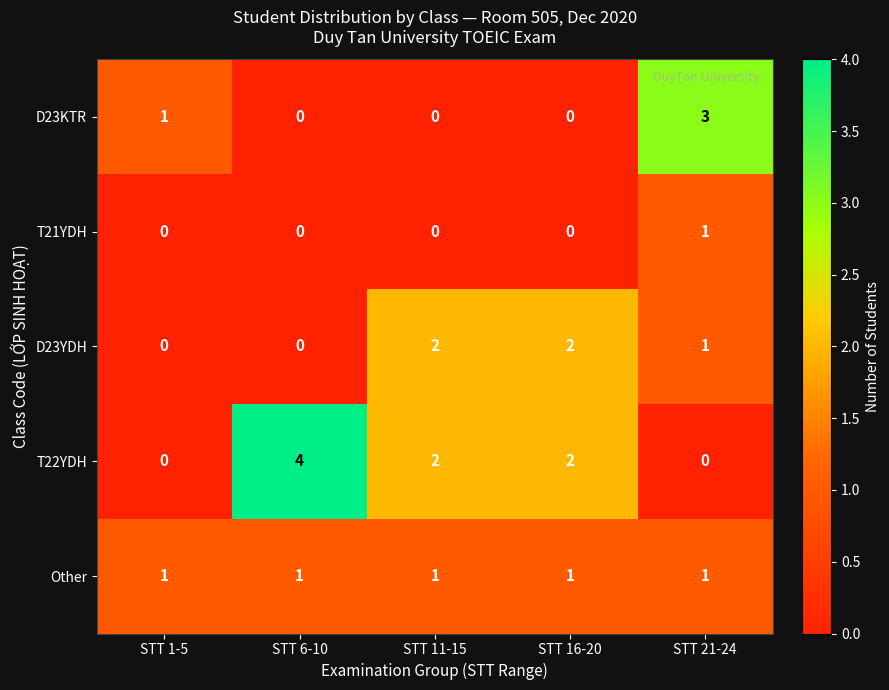

Which category has the highest value across all series?

STT 6-10